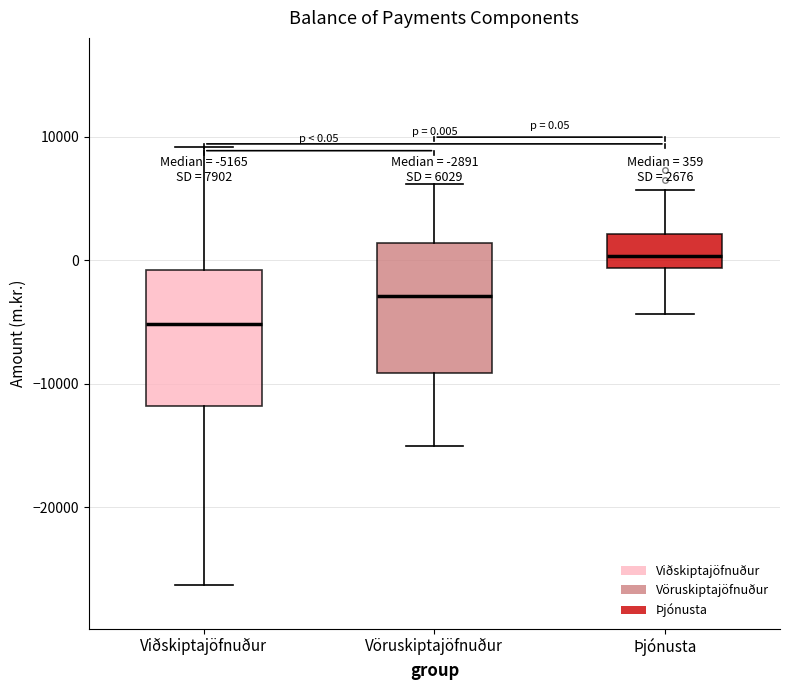

Which box has the highest median line?

Þjónusta